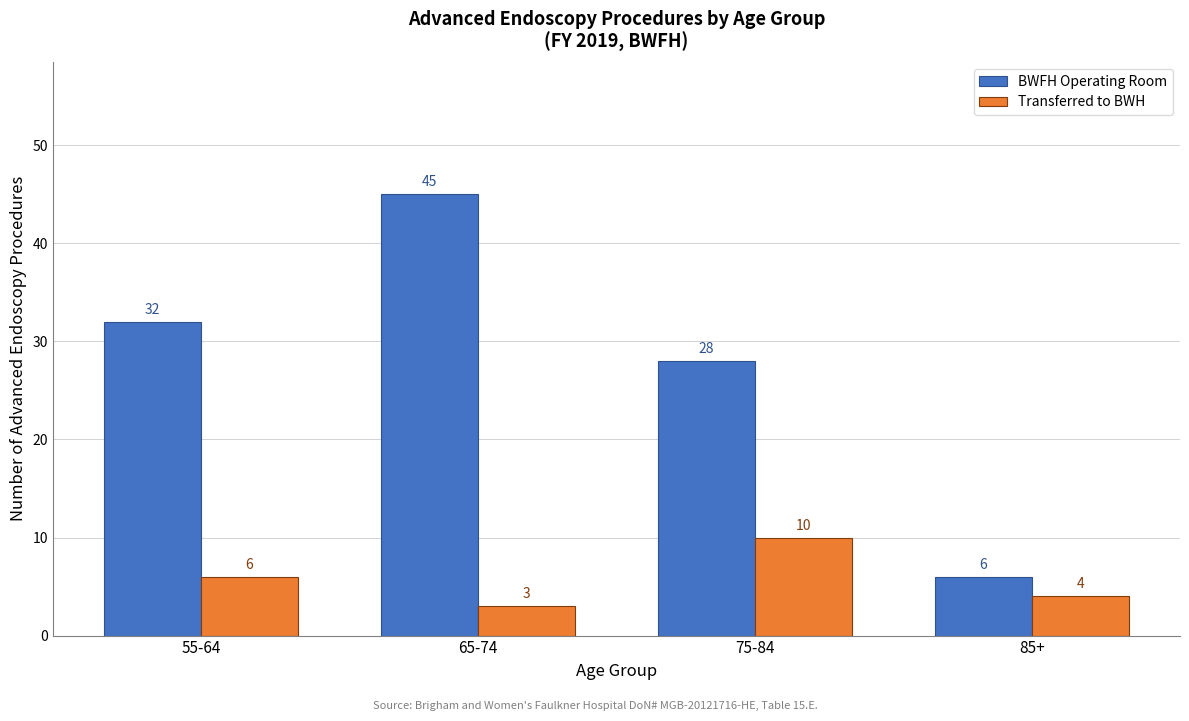

Reading left to right, extract all data points from this chart.

BWFH Operating Room: 55-64=32	65-74=45	75-84=28	85+=6
Transferred to BWH: 55-64=6	65-74=3	75-84=10	85+=4